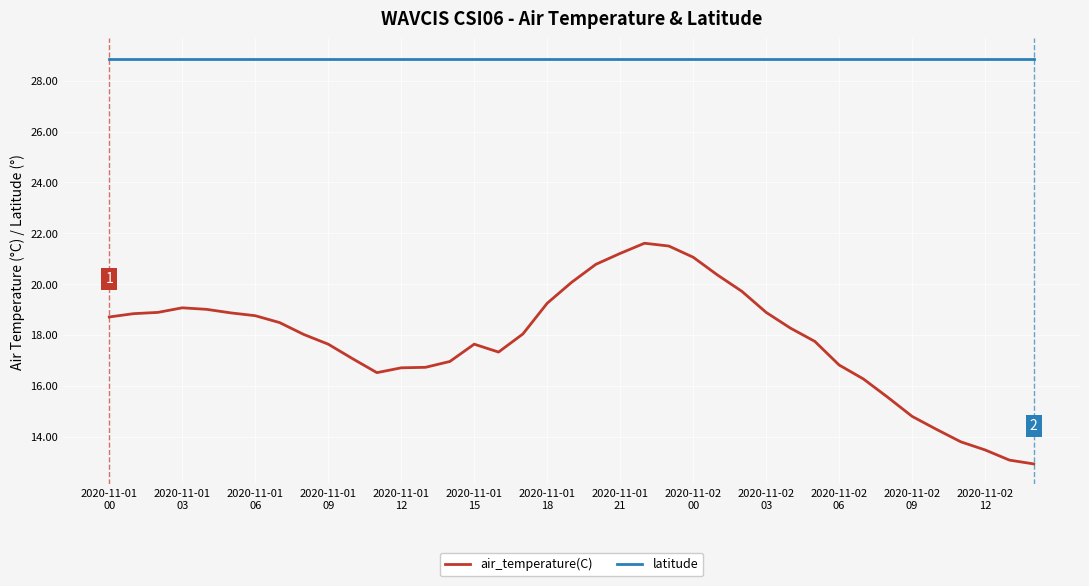

Is this an area chart (filled region under the line)?

No